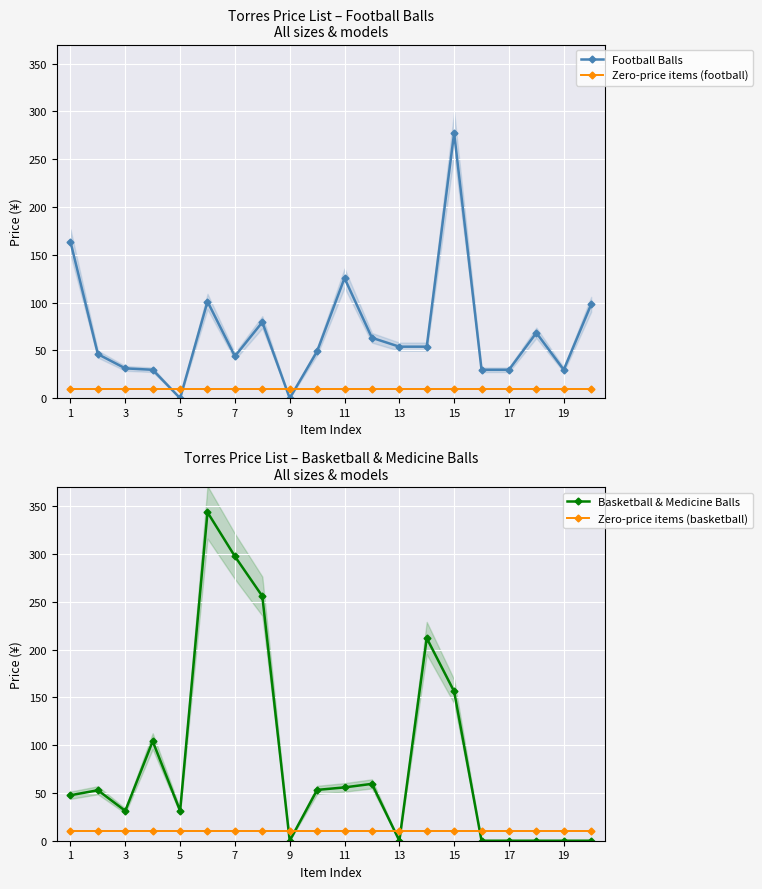

How many times do Basketball & Medicine Balls and Zero-price items (football) cross each other?

5